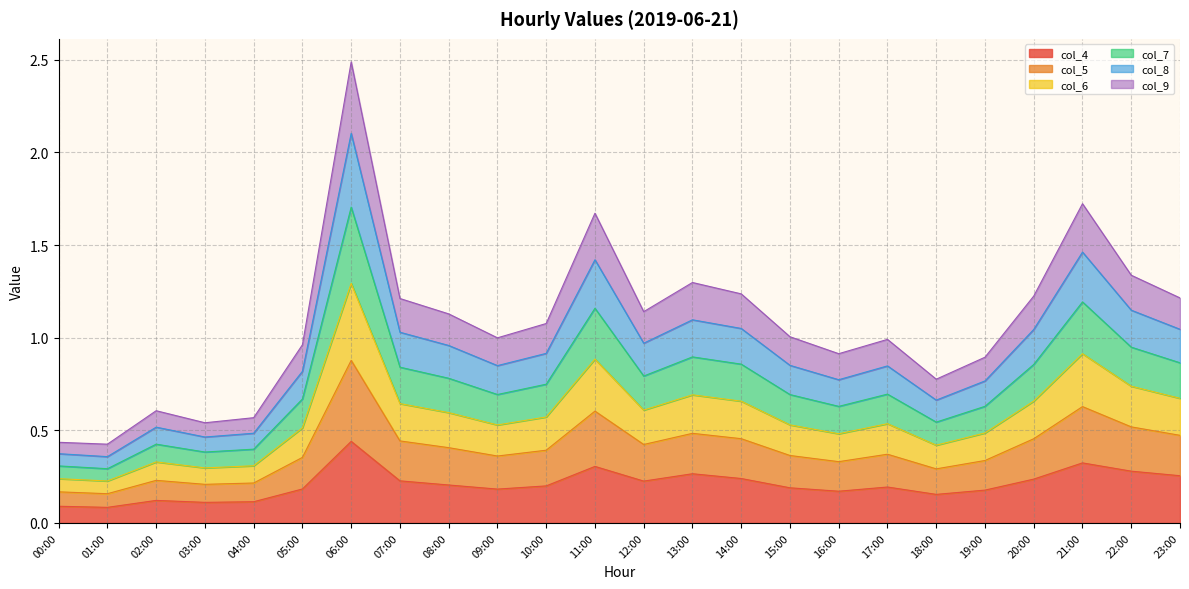

True or false: col_9 and col_4 intersect in this chart.

False